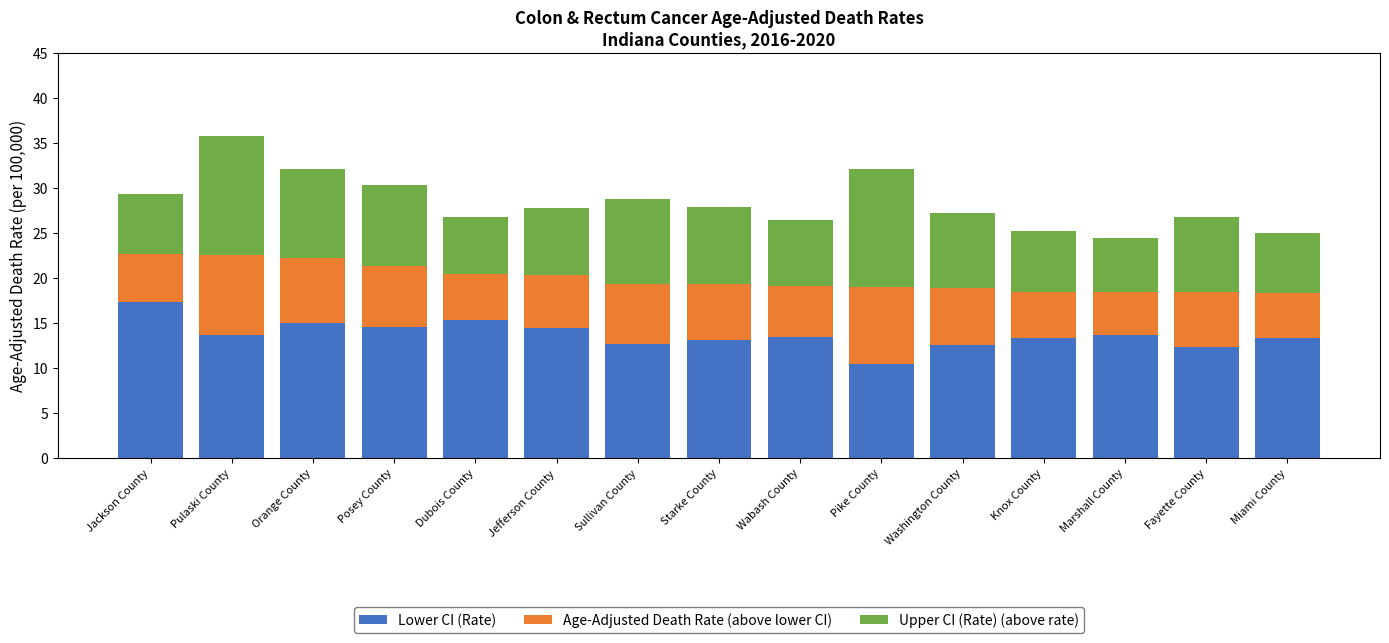

What is the total value across all series at Knox County?

25.2